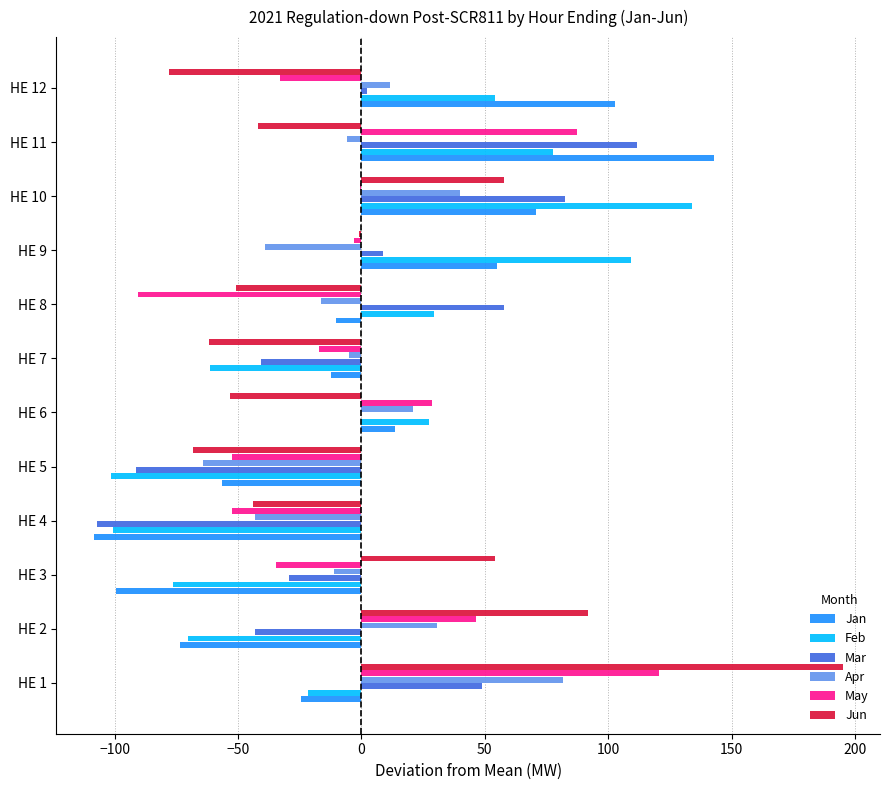

True or false: Mar has a value of 2.3 at HE 12.

True